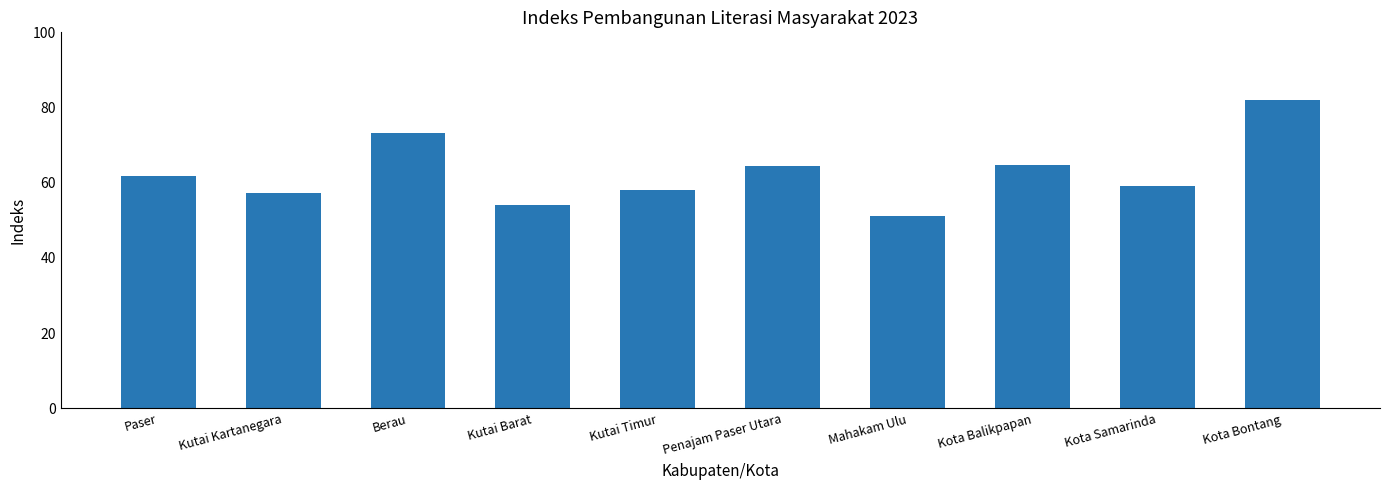

What is the label of the 6th bar from the left?

Penajam Paser Utara